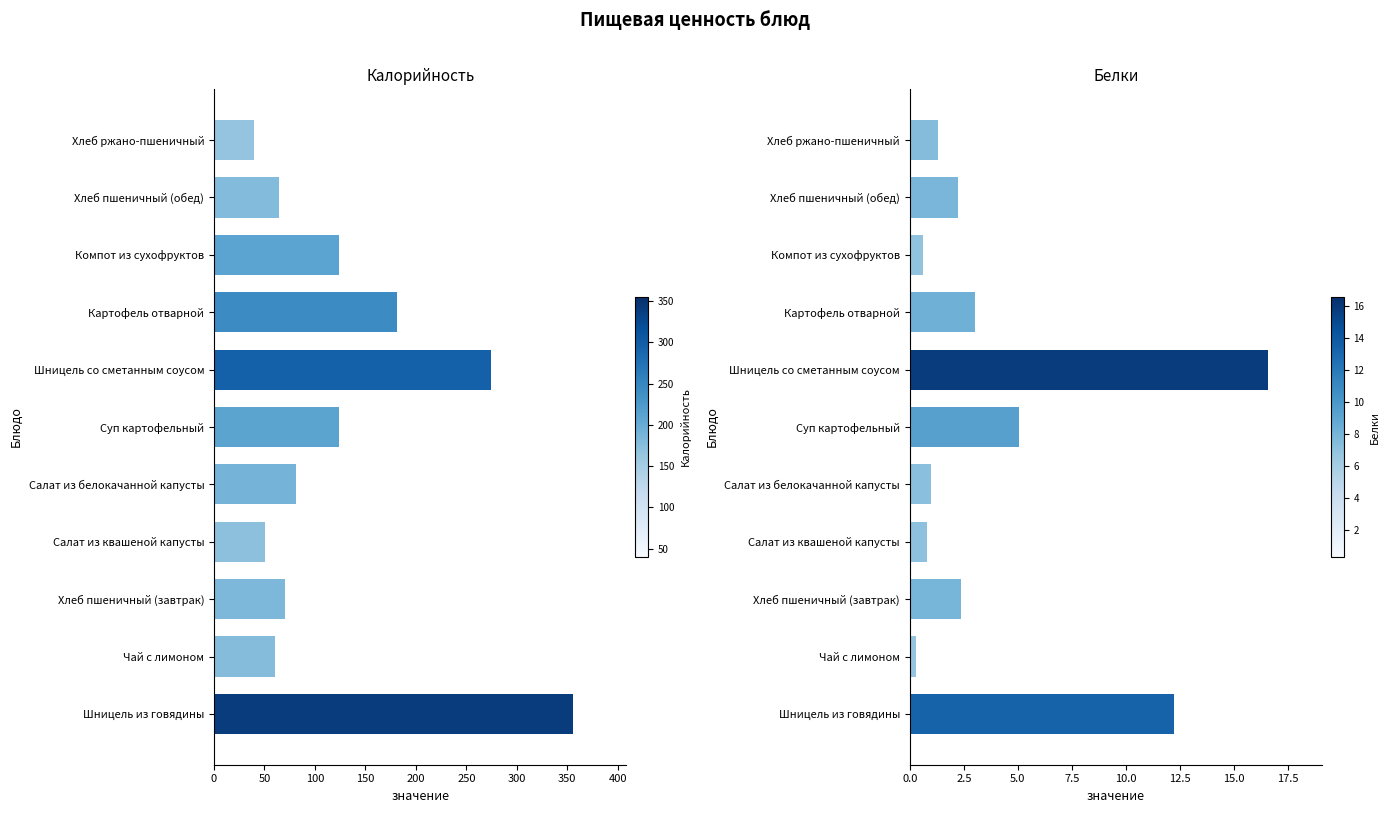

What is the value of the Калорийность bar at the 2nd from the left?

60.0